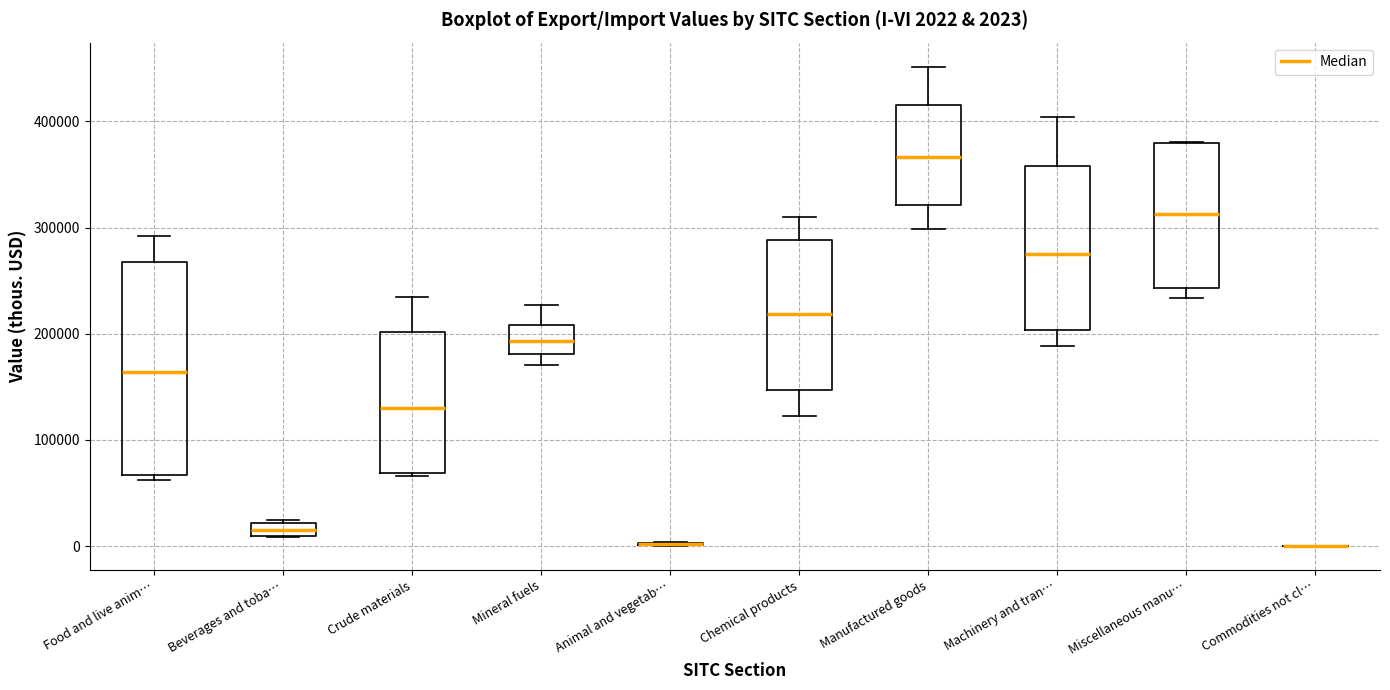

Comparing the boxes themselves (not the whiskers), which one is the tallest?

Food and live anim…